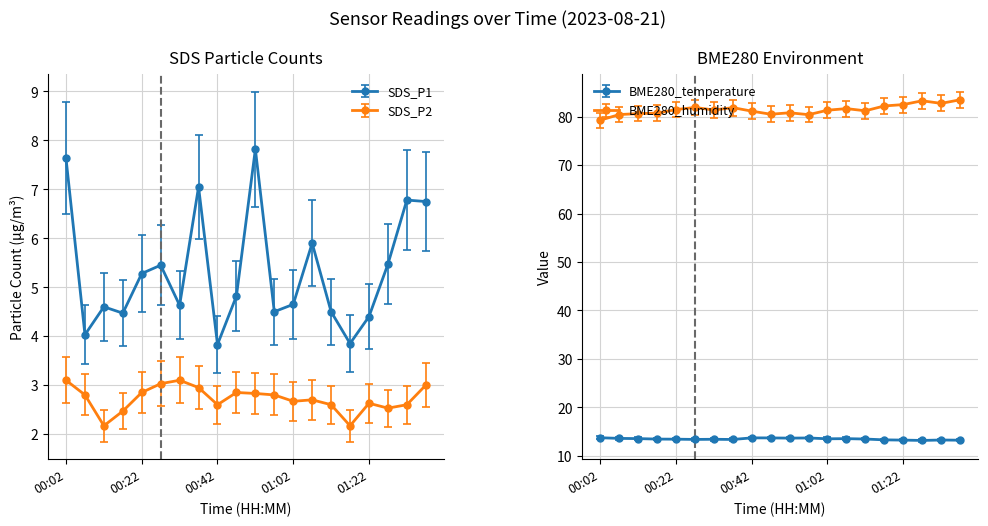

How many data points in BME280_humidity are less than 81?

7